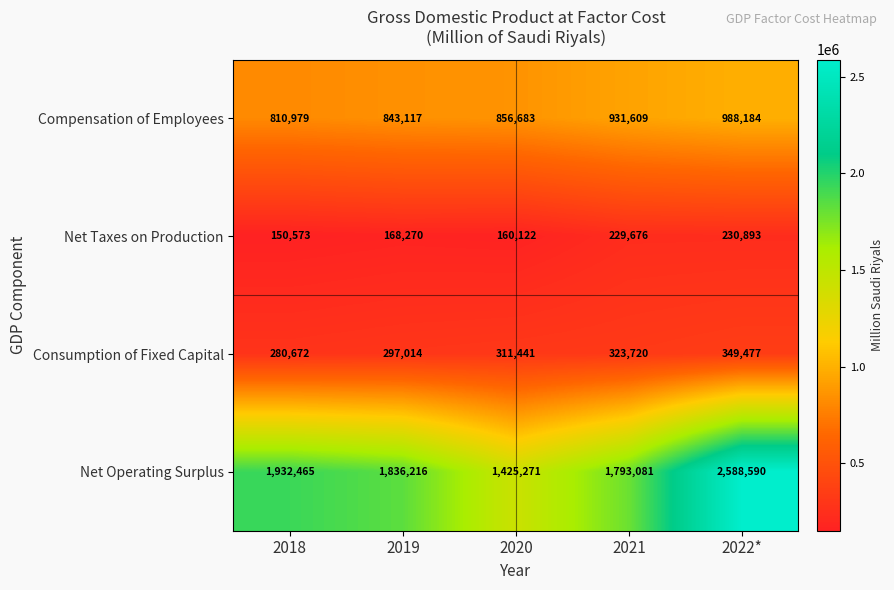

What is the spread (max minus min) of values at 2018?

1781892